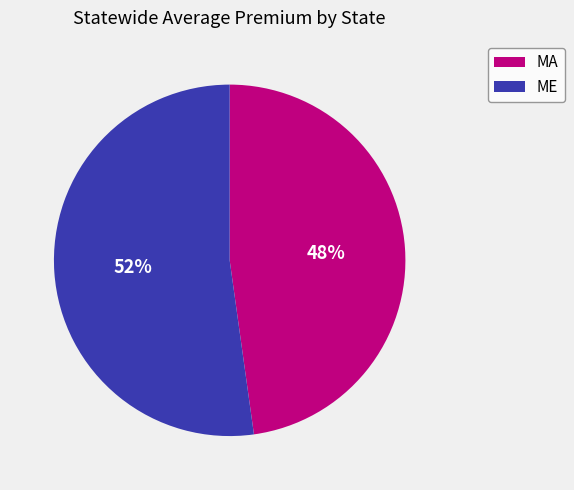

To the nearest percent, what percentage of the pie is ME?

52%